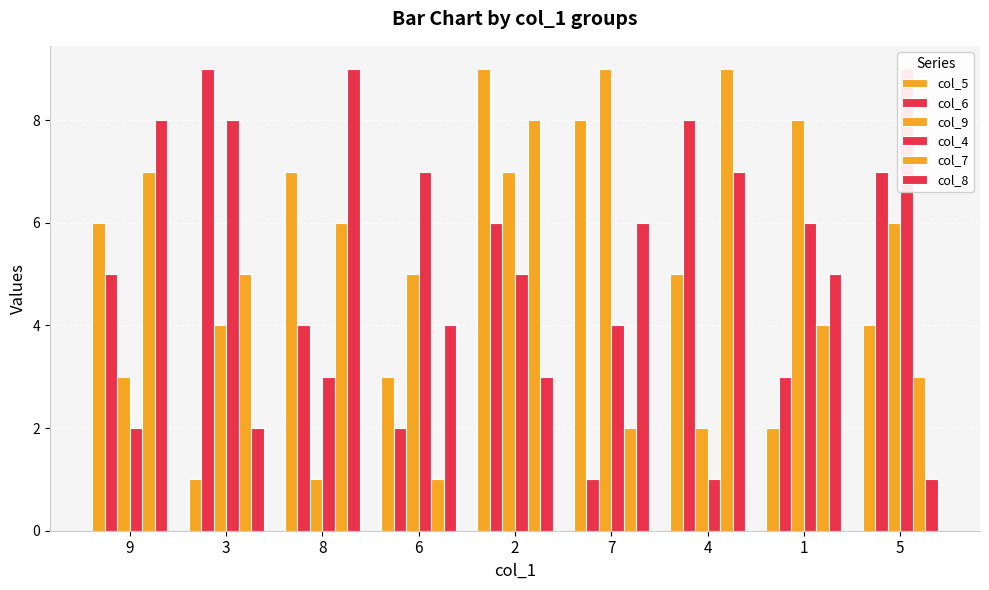

Reading right to left, what are all the values shown in this chart?

col_5: 5=4	1=2	4=5	7=8	2=9	6=3	8=7	3=1	9=6
col_6: 5=7	1=3	4=8	7=1	2=6	6=2	8=4	3=9	9=5
col_9: 5=6	1=8	4=2	7=9	2=7	6=5	8=1	3=4	9=3
col_4: 5=9	1=6	4=1	7=4	2=5	6=7	8=3	3=8	9=2
col_7: 5=3	1=4	4=9	7=2	2=8	6=1	8=6	3=5	9=7
col_8: 5=1	1=5	4=7	7=6	2=3	6=4	8=9	3=2	9=8